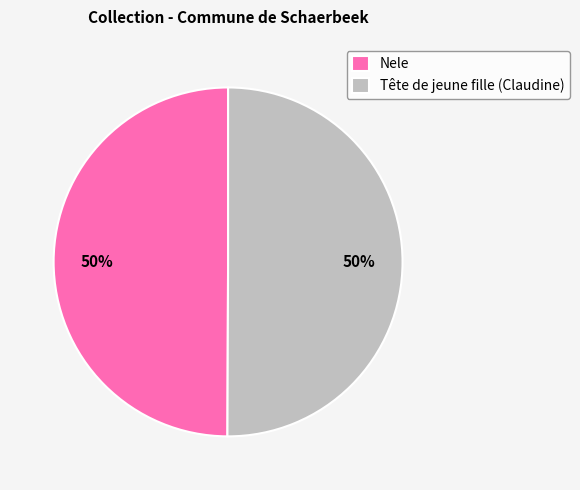

To the nearest percent, what portion does Nele represent?

50%